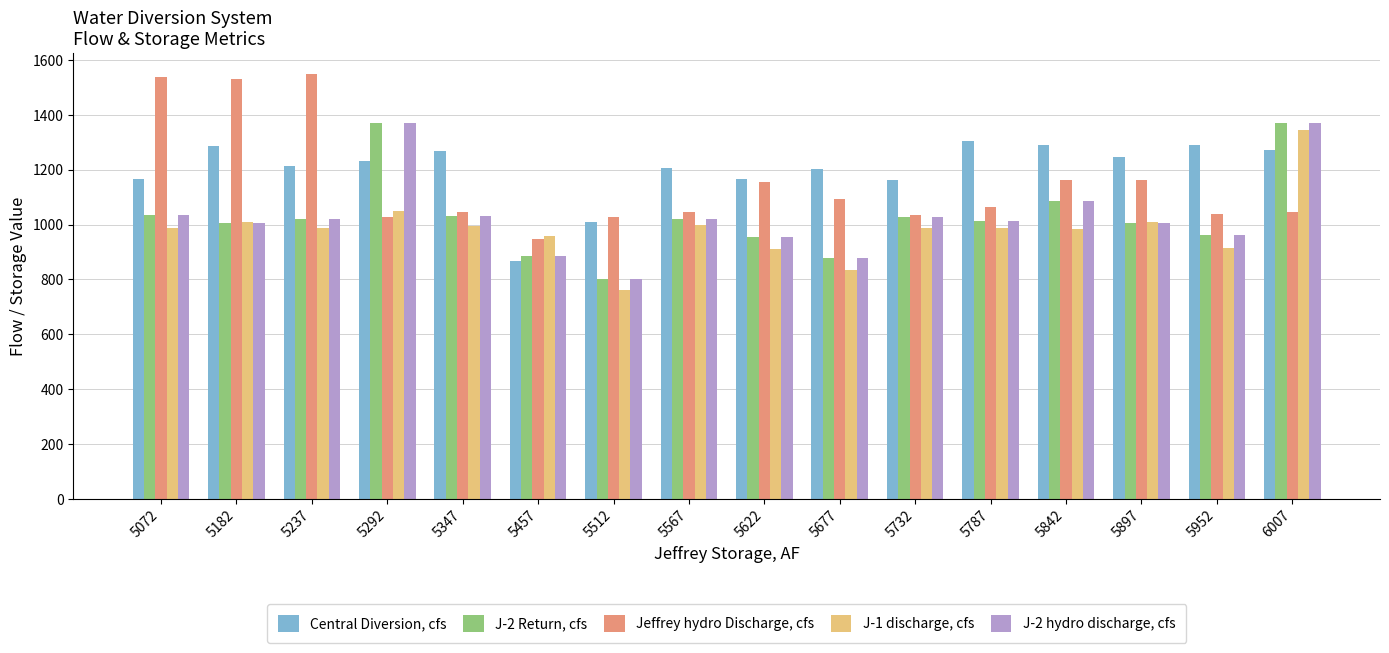

What is the minimum value shown in the chart?

761.8